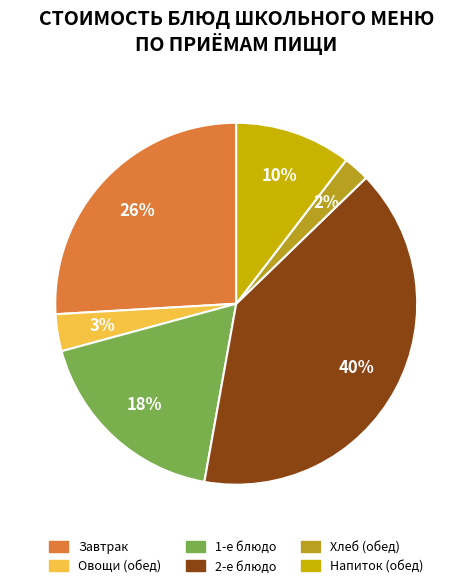

Is the sum of Напиток (обед) and Хлеб (обед) greater than half?

No